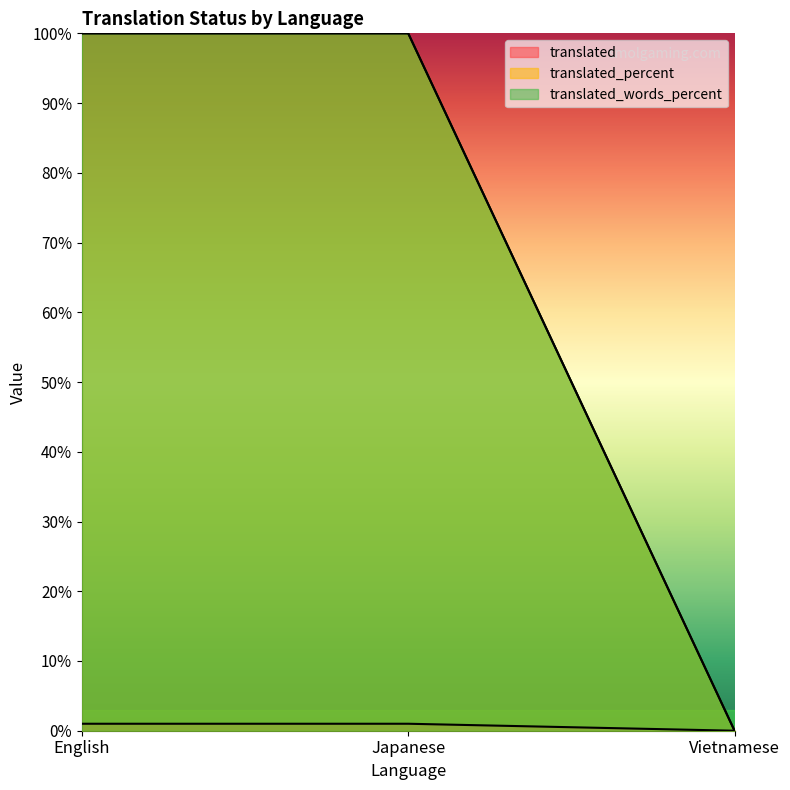

At which category is the sum across all series the highest?

English